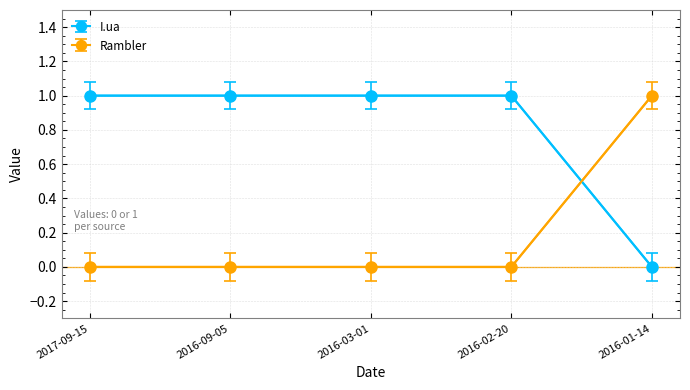

True or false: Rambler and I.ua cross at least once.

True